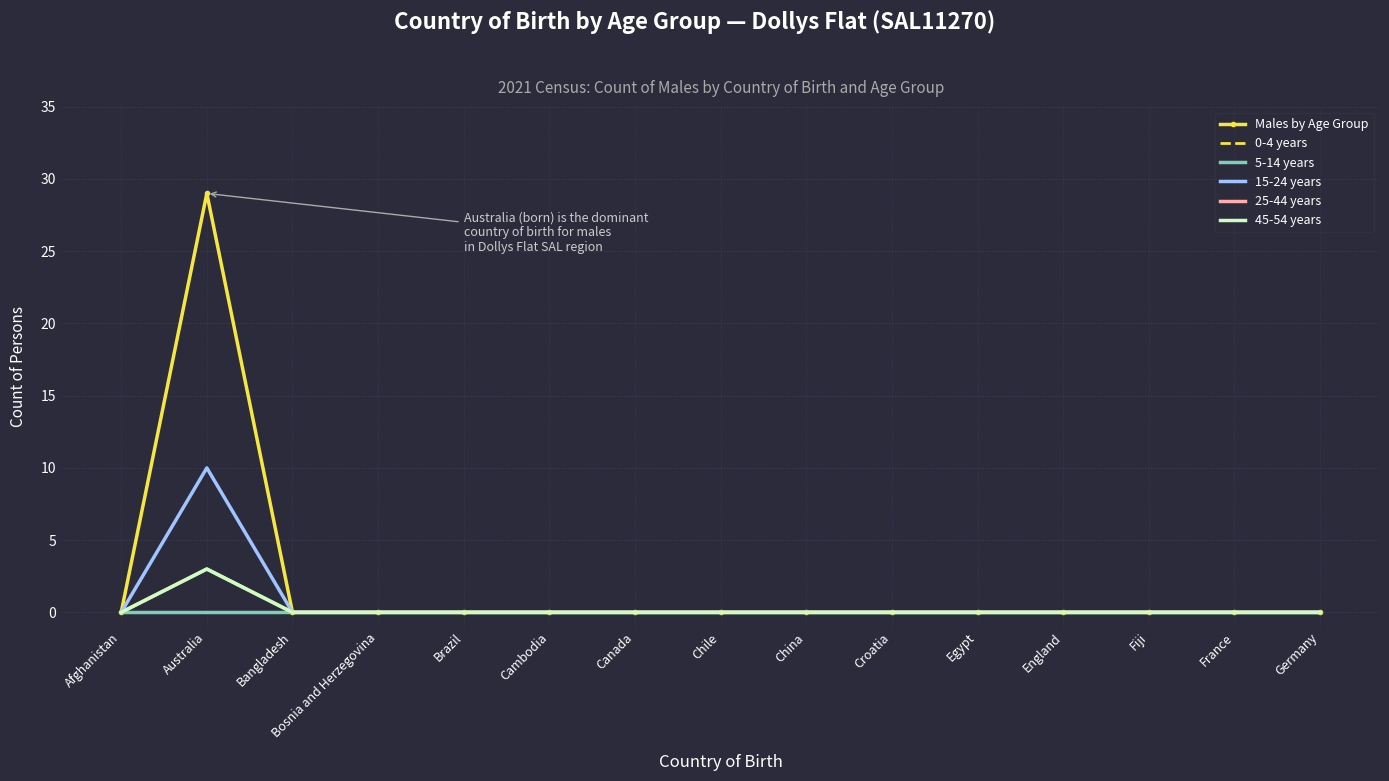

Which series has the widest spread of values?

Males by Age Group